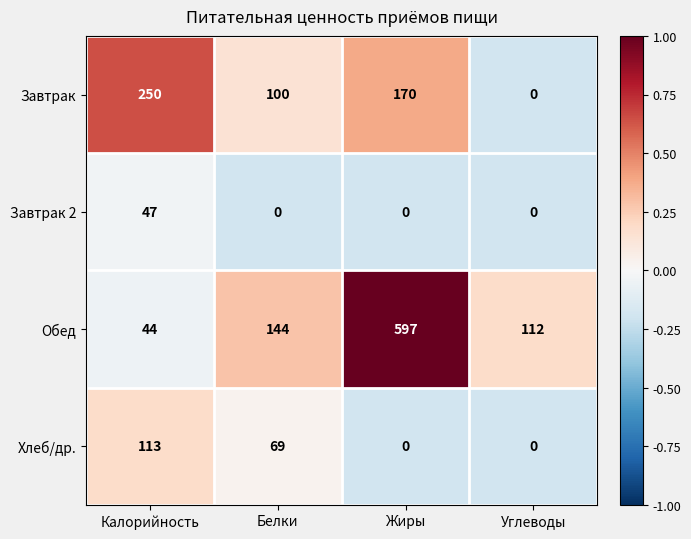

Is the value of Хлеб/др. at Калорийность greater than the value of Завтрак at Белки?

Yes